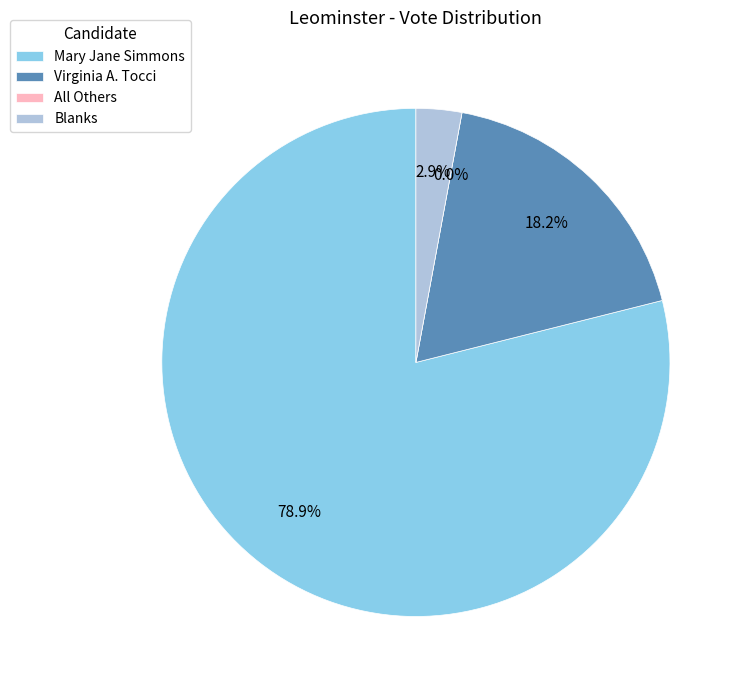

Which category has the biggest portion of the pie?

Mary Jane Simmons